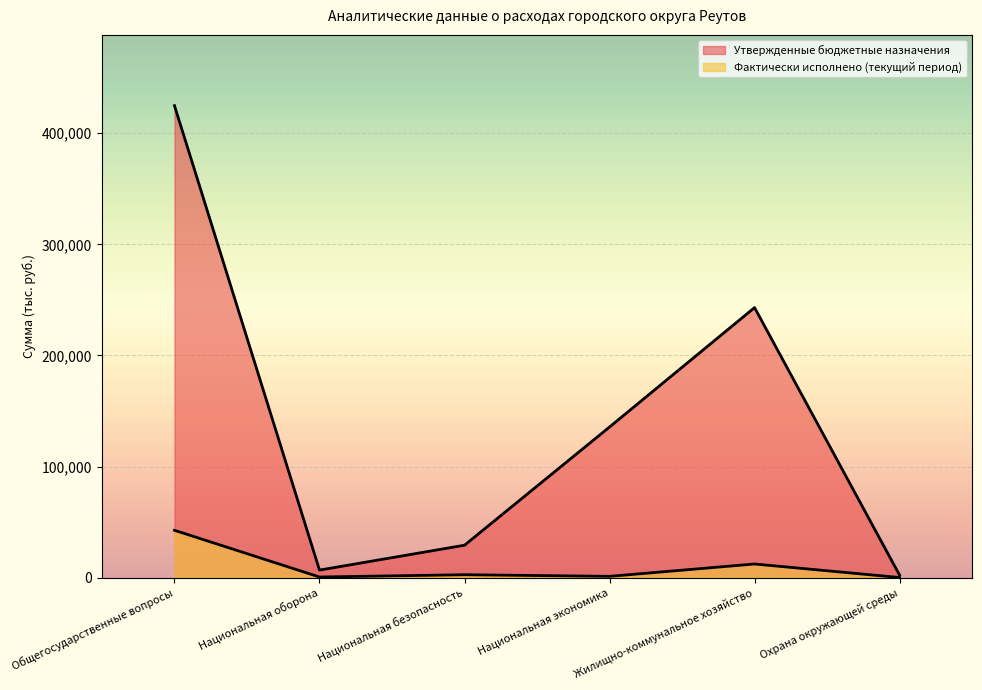

What is the greatest value displayed?

424816.5